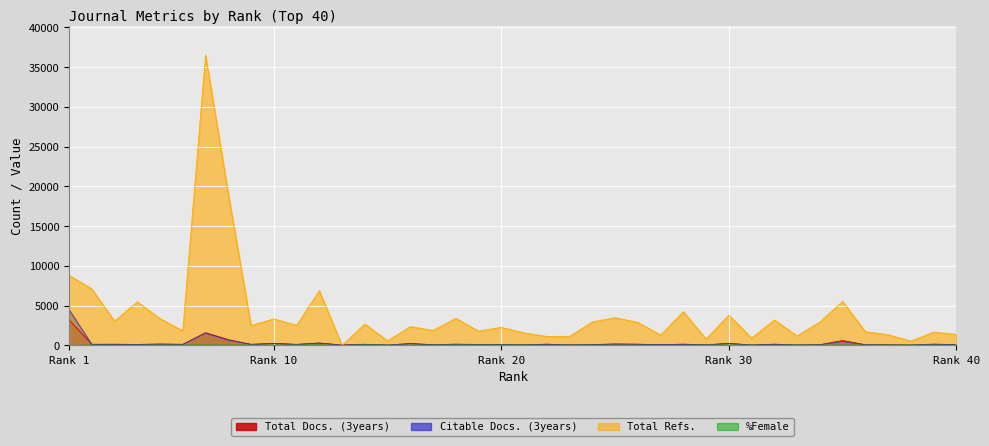

Is the value of %Female at 1 greater than the value of Total Docs. (3years) at 8?

No